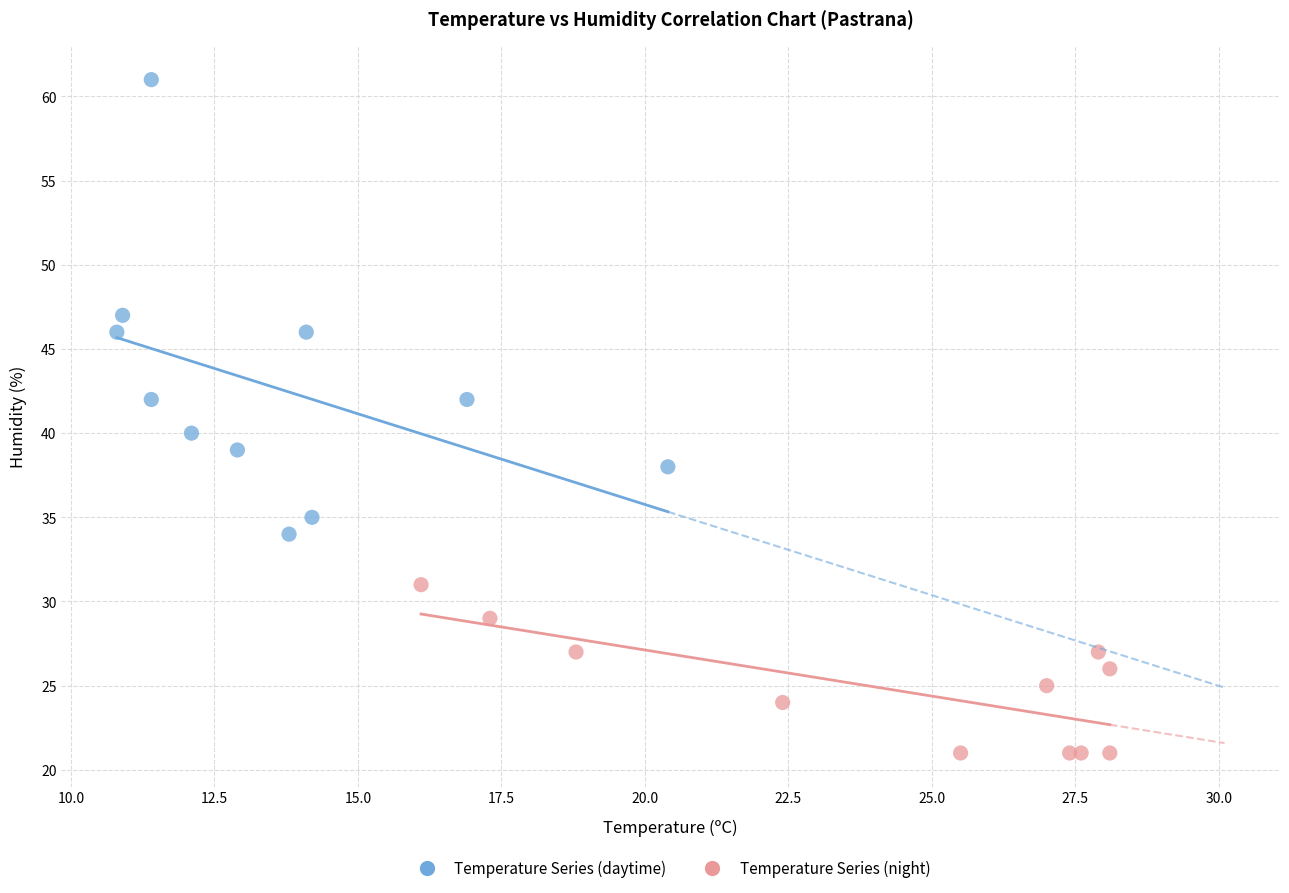

Which series contains the lowest Y value?

Temperature Series (night)